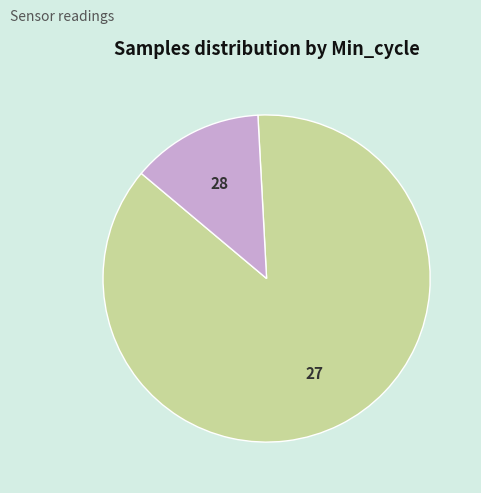

Count the number of slices in the pie.

2